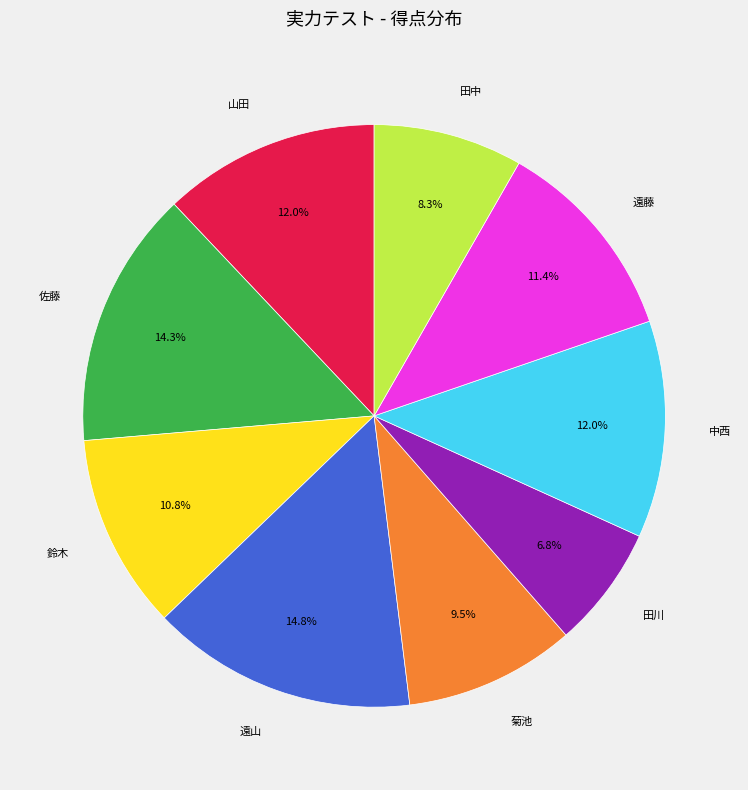

Is there any slice that represents more than half of the pie?

No